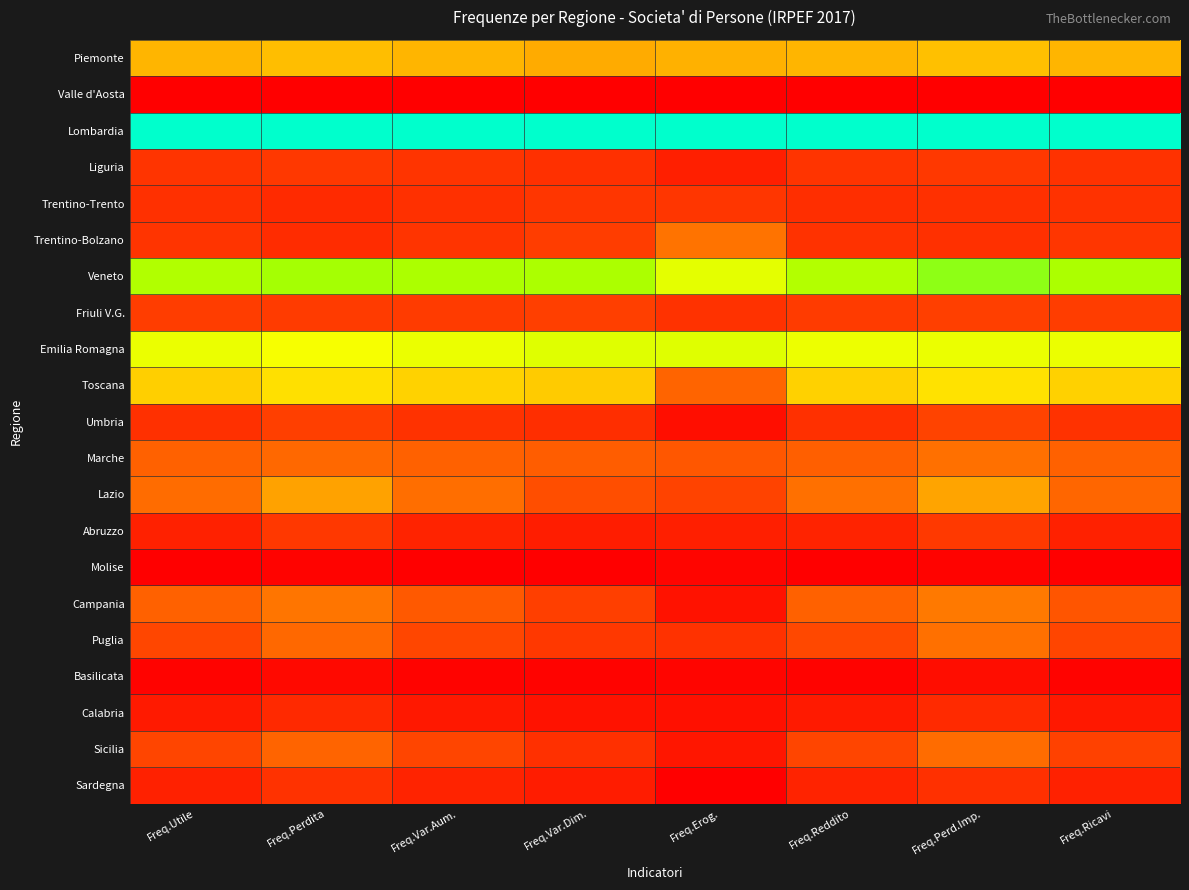

What is the maximum value shown in the chart?

1.0